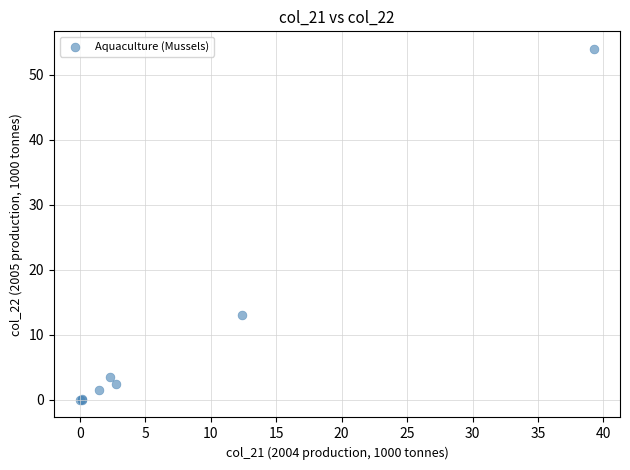

What Y value in the scatter plot is closest to 27?

13.1